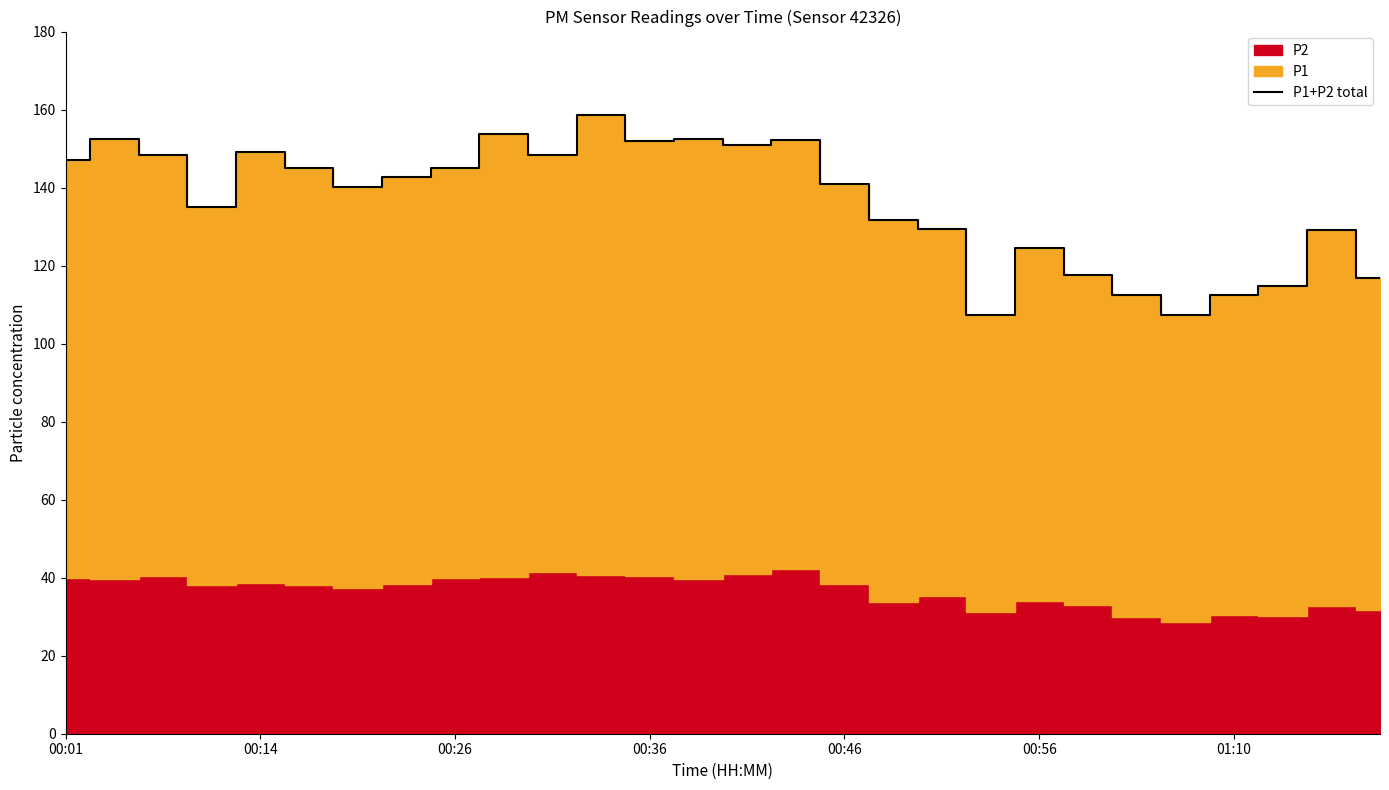

How many lines are shown in the chart?

1